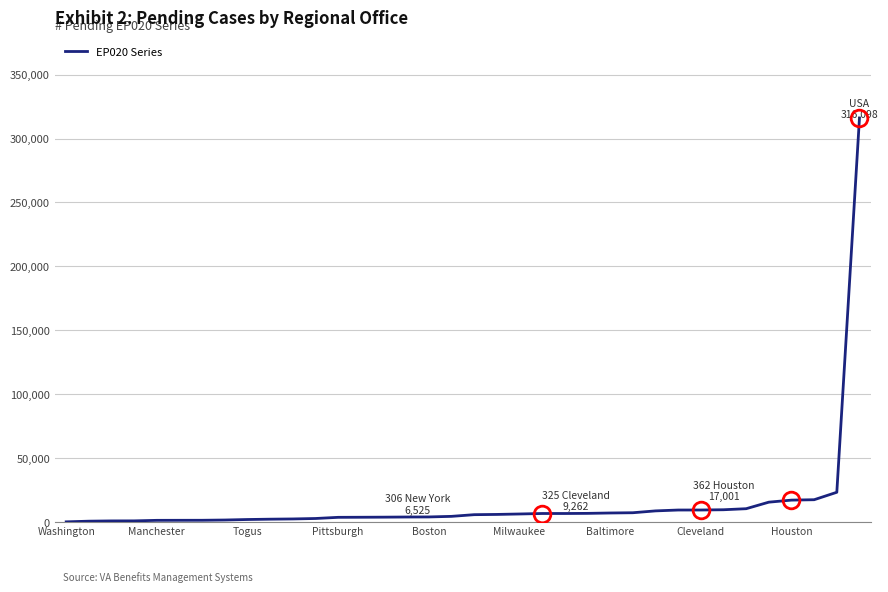

What is the difference between the maximum and minimum values?

316097